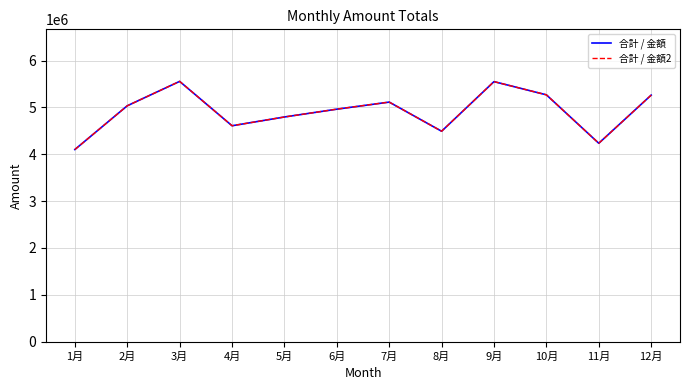

What position from the right is 10月?

3